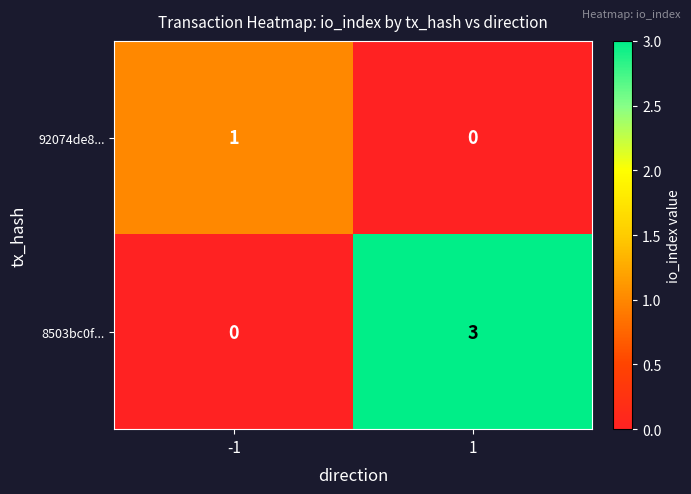

List the series in order of their overall mean, highest first.

8503bc0f..., 92074de8...